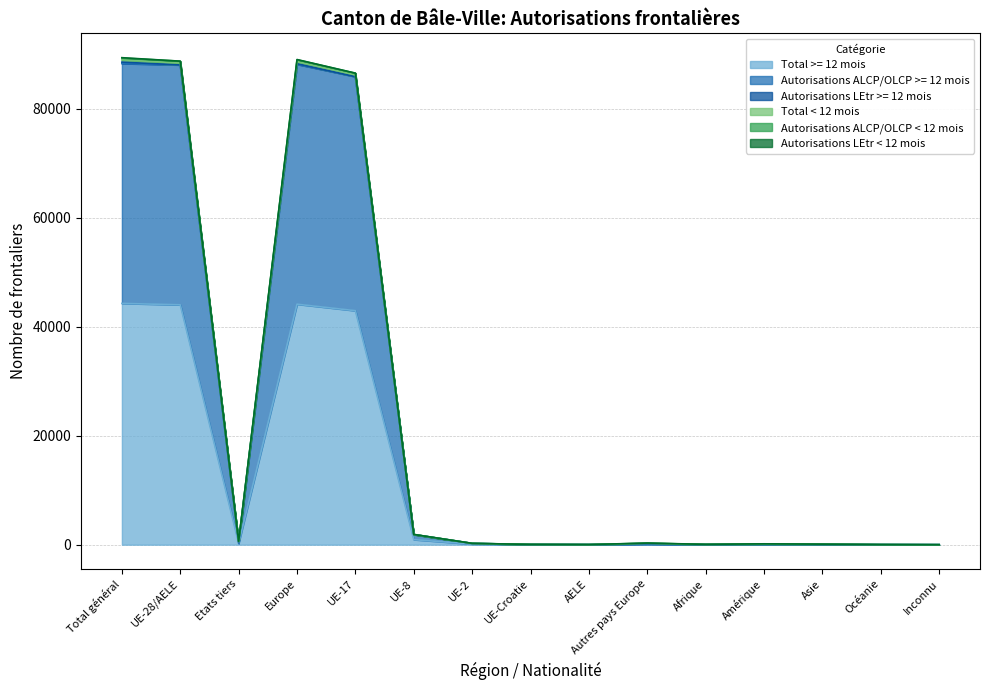

Does the chart display data point markers on the line(s)?

No